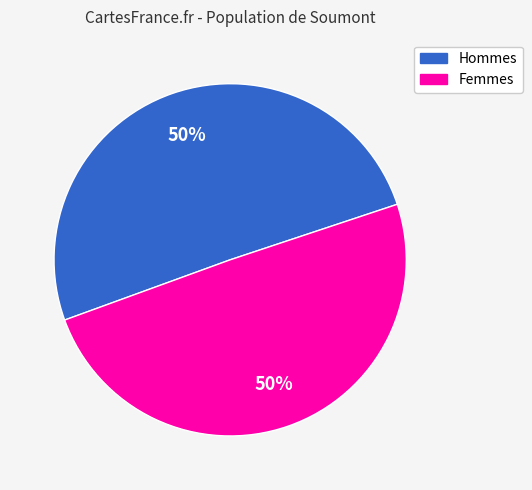

What is the ratio of the value at Femmes to the value at Hommes?

1.0